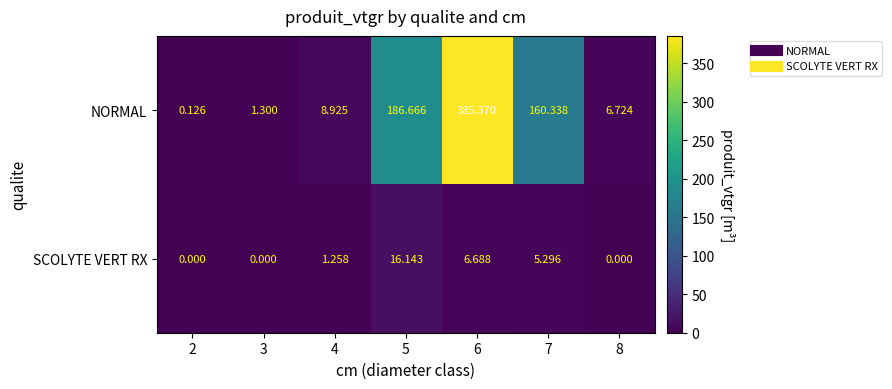

Between 3 and 6, which series saw the biggest shift?

NORMAL